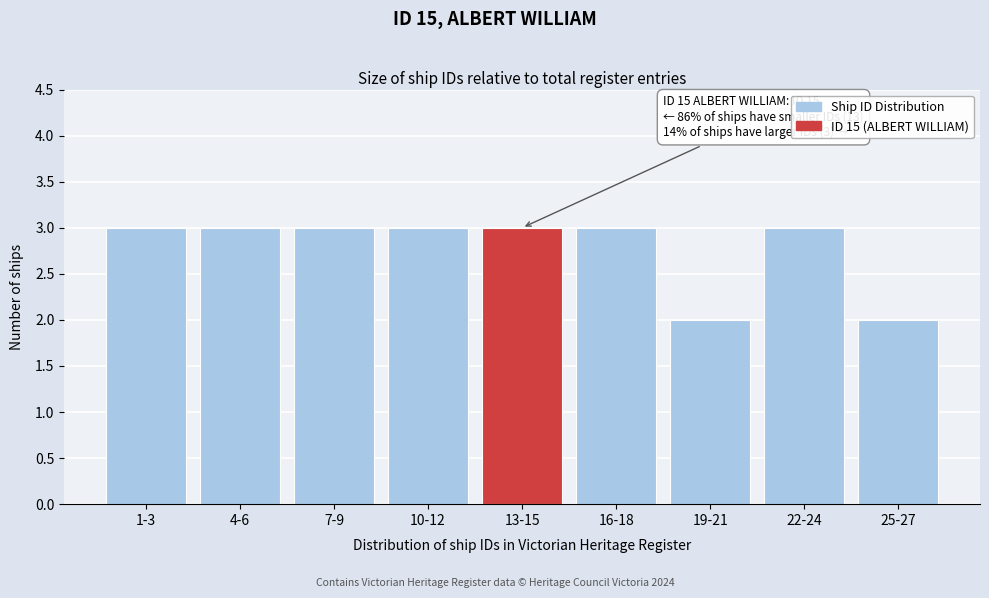

Reading left to right, list all the values displayed in this chart.

1-3=3	4-6=3	7-9=3	10-12=3	13-15=3	16-18=3	19-21=2	22-24=3	25-27=2